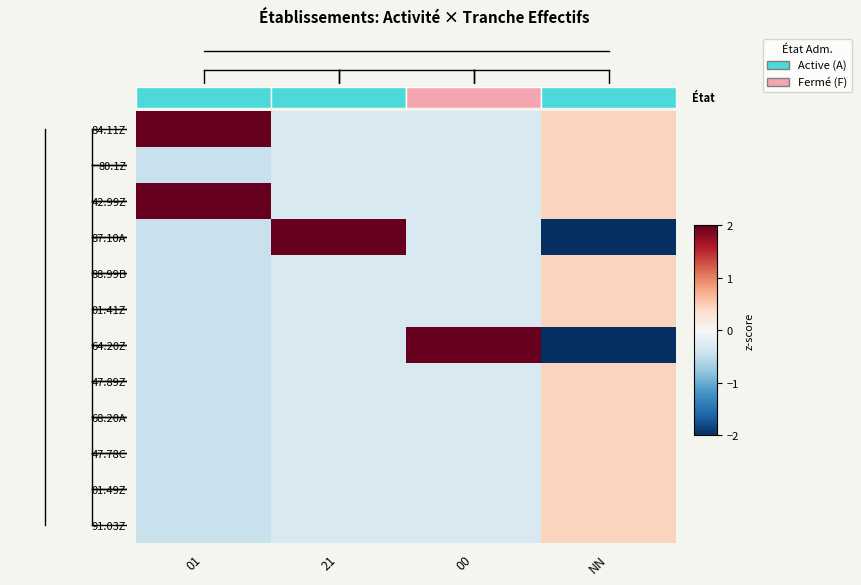

Read the 87.10A value at 01.

-0.4